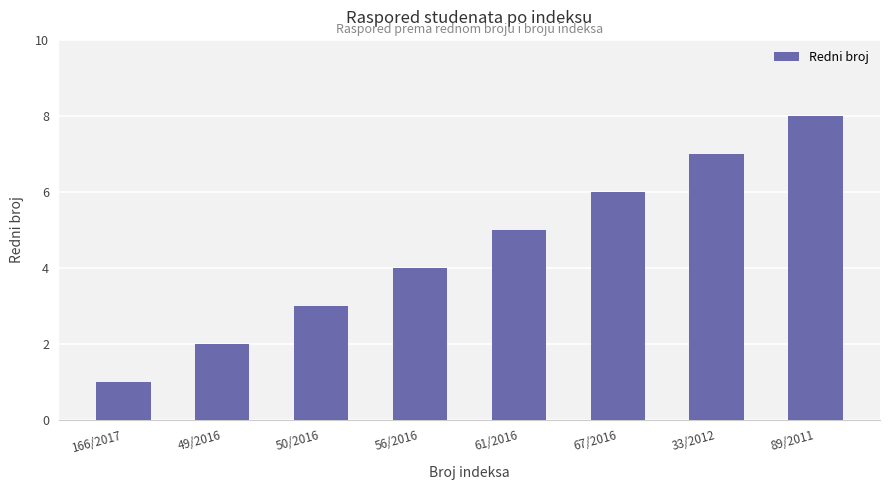

Rank the categories by value from lowest to highest.

166/2017, 49/2016, 50/2016, 56/2016, 61/2016, 67/2016, 33/2012, 89/2011